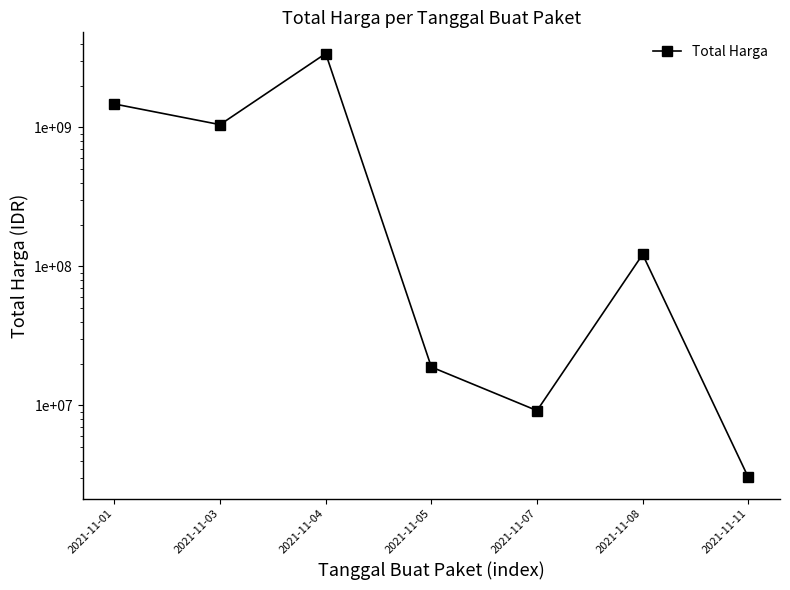

Reading left to right, what are all the values shown in this chart?

1475597940	1048061175	3404297000	18900000	9180000	122099370	3037000